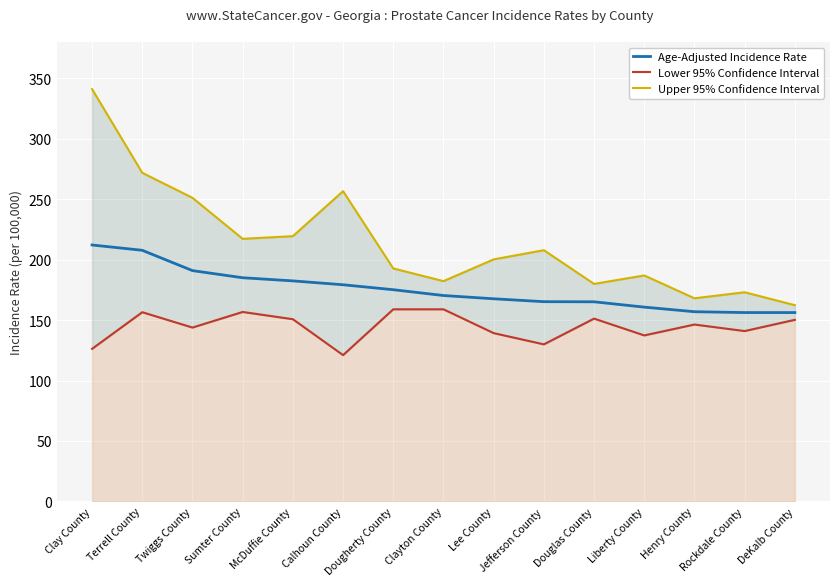

Read the Lower 95% Confidence Interval value at Lee County.

139.2